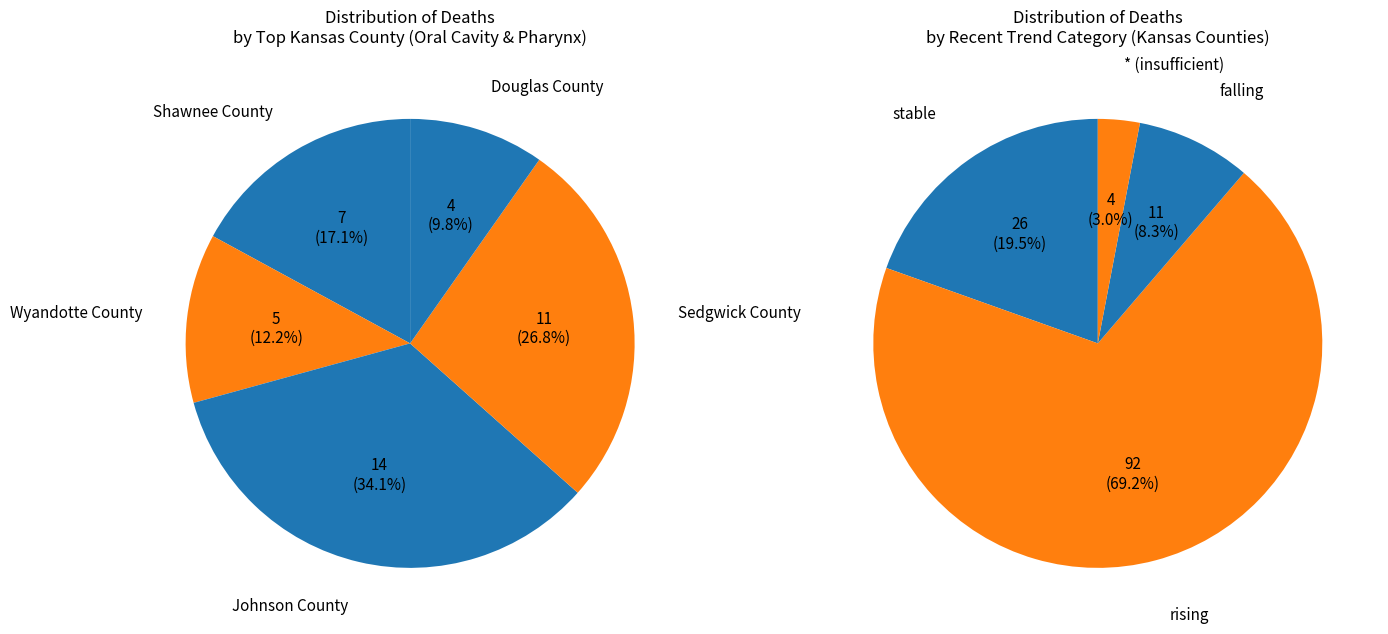

Which slice is the smallest?

Douglas County